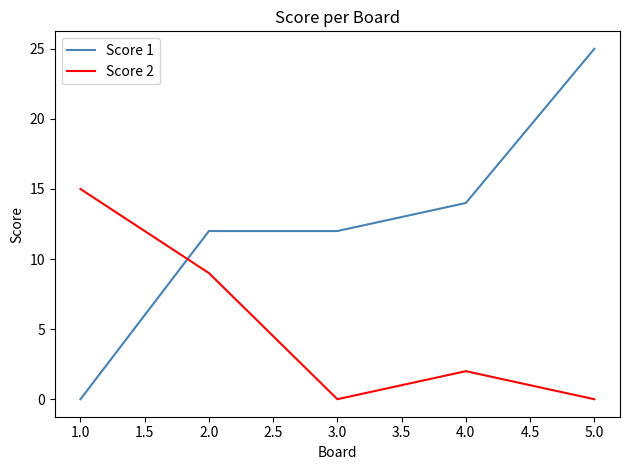

Read the Score 2 value at 1.0.

15